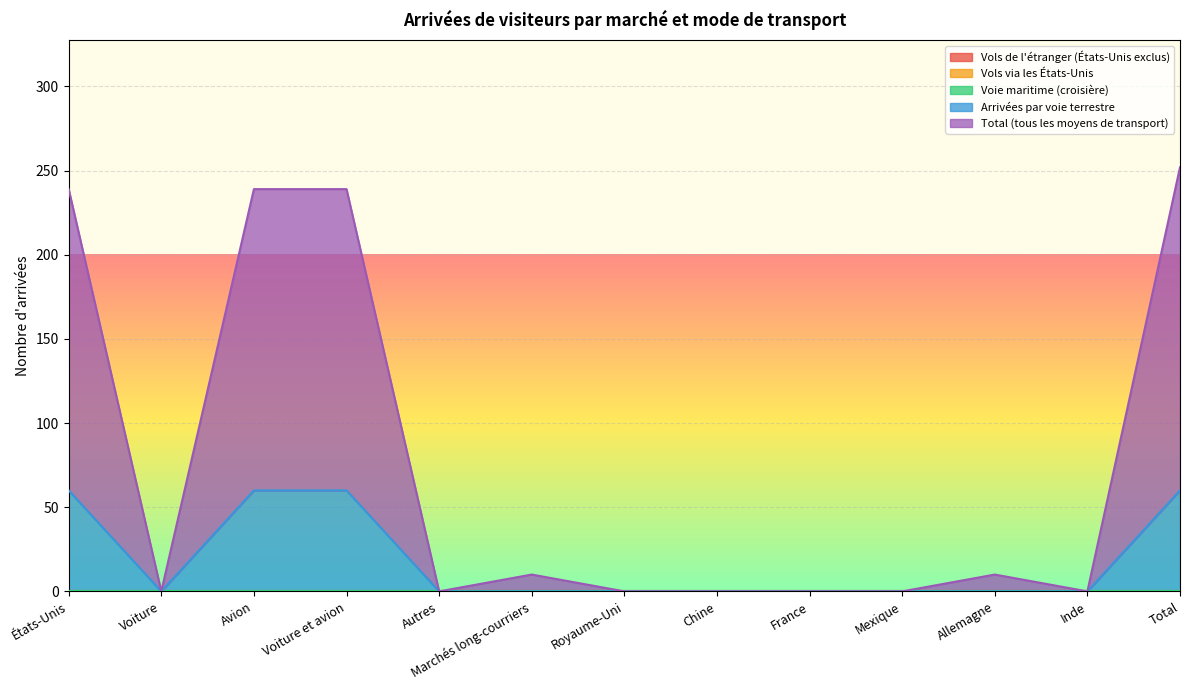

At how many categories does at least one series exceed 140?

4